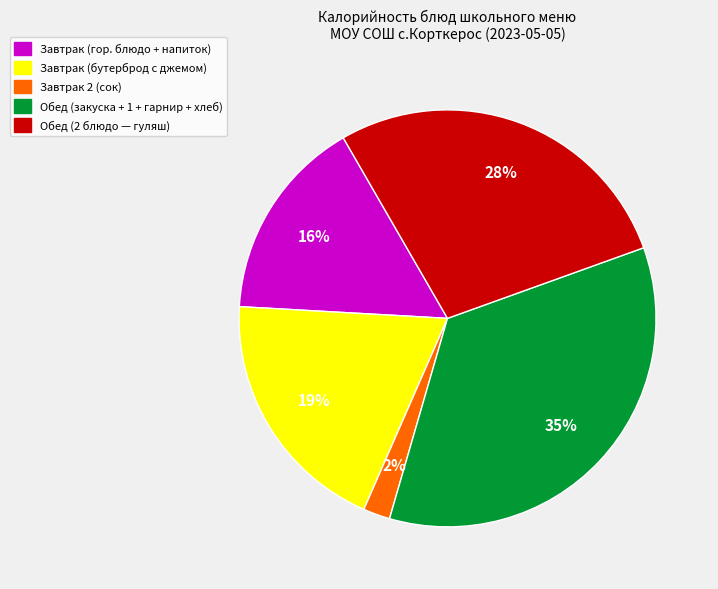

Is there a majority slice in this chart?

No